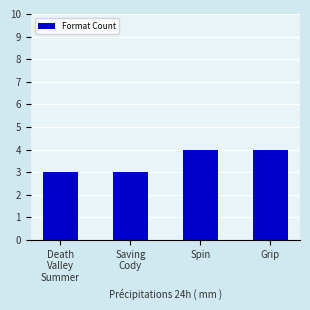

What is the value of the 4th bar from the left?

4